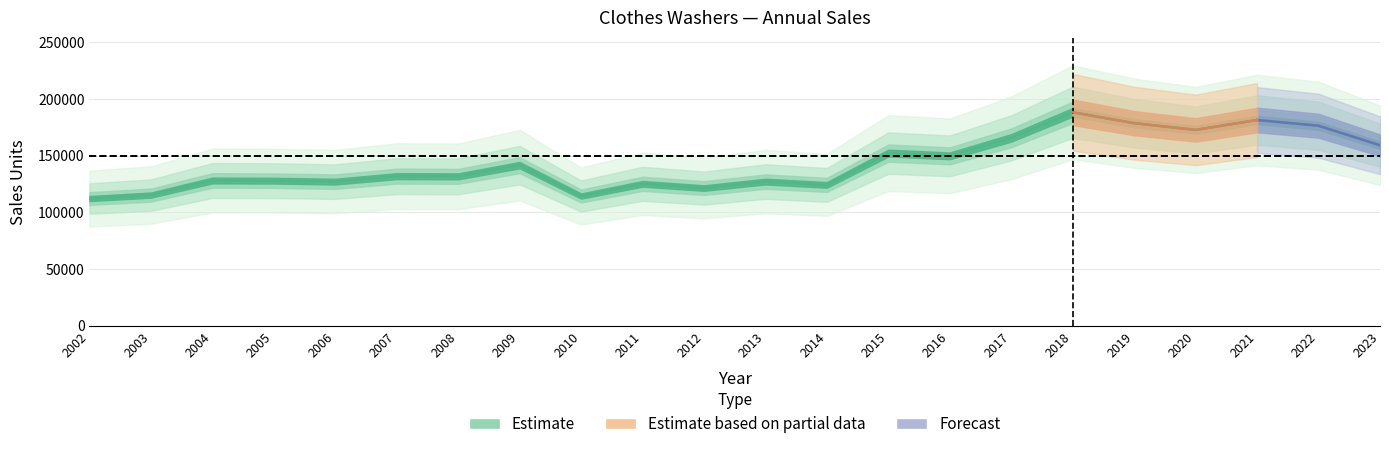

What is the difference between the maximum and minimum values?

76133